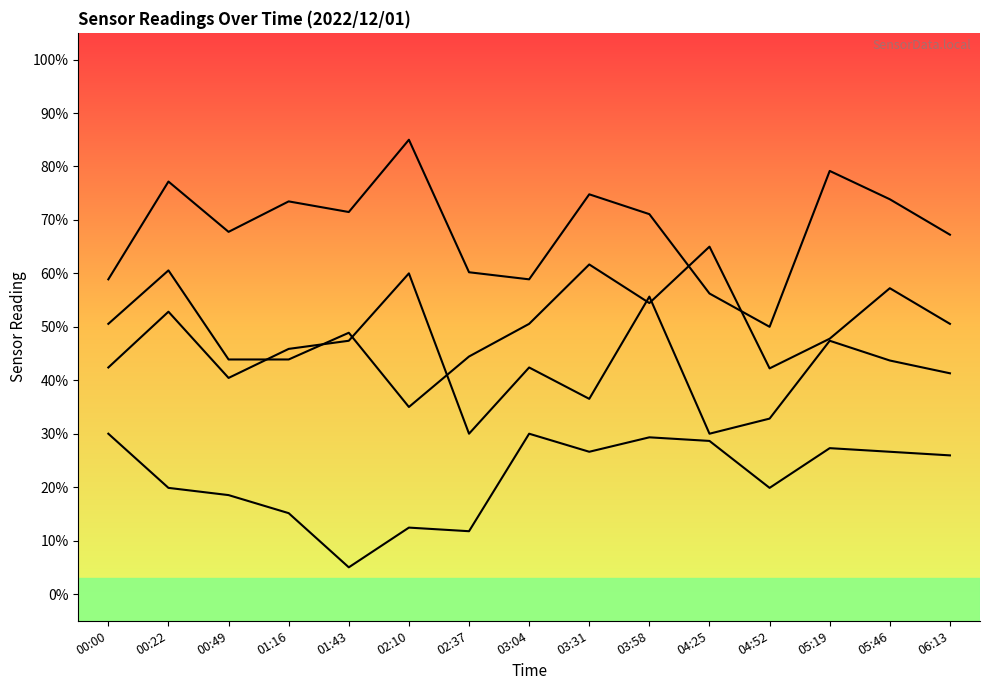

Does the chart display data point markers on the line(s)?

No